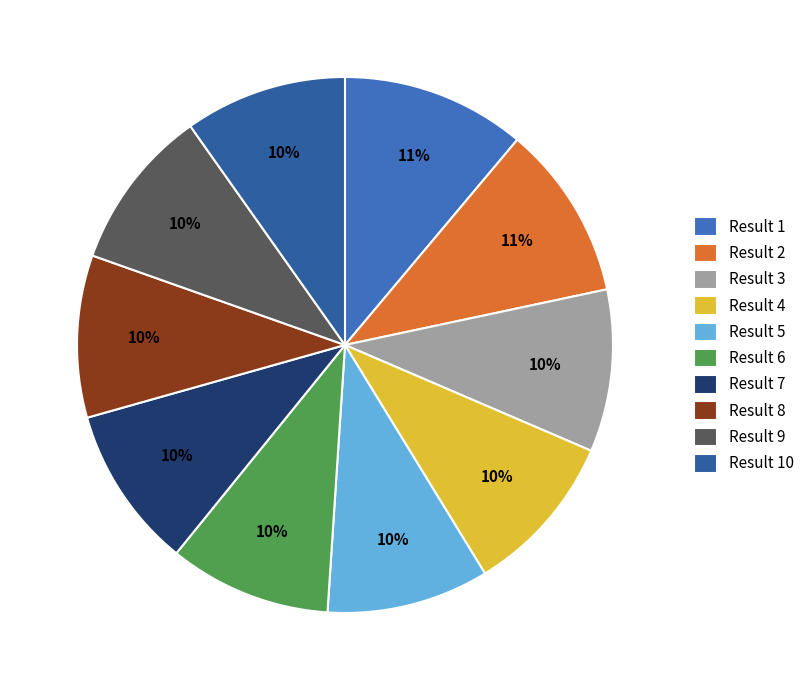

Count the number of slices in the pie.

10